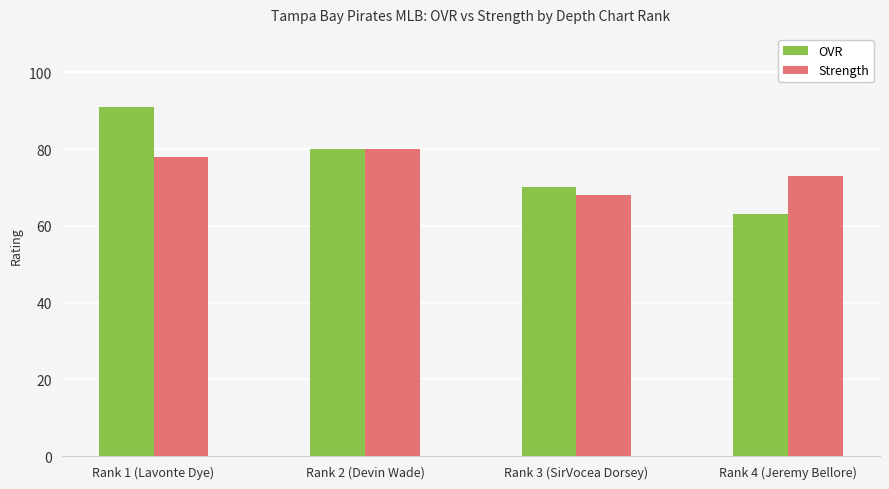

What is the approximate value of Strength at Rank 1 (Lavonte Dye)?

78